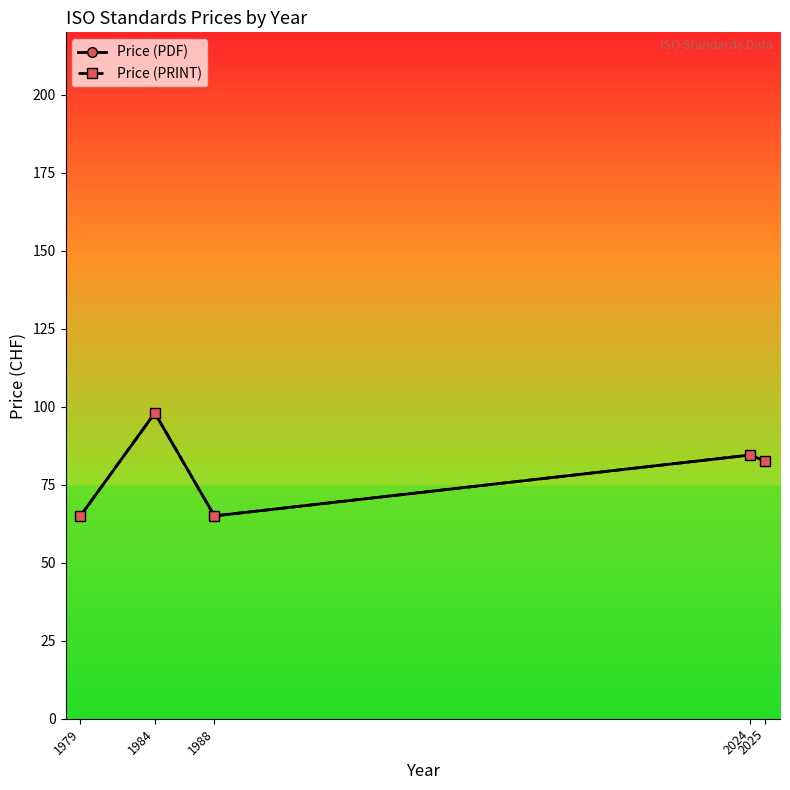

Is this an area chart (filled region under the line)?

No